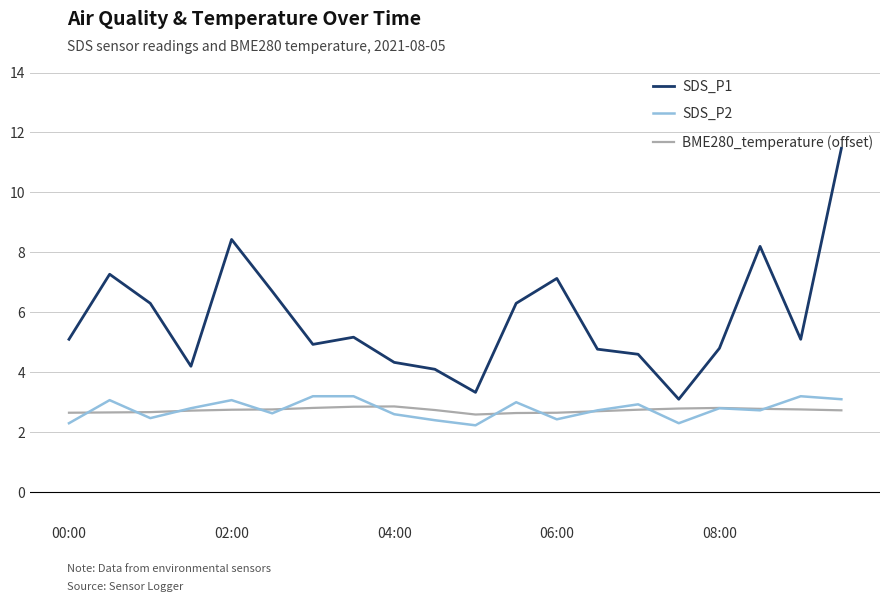

Which series ends up on top after the final intersection of SDS_P2 and BME280_temperature (offset)?

SDS_P2